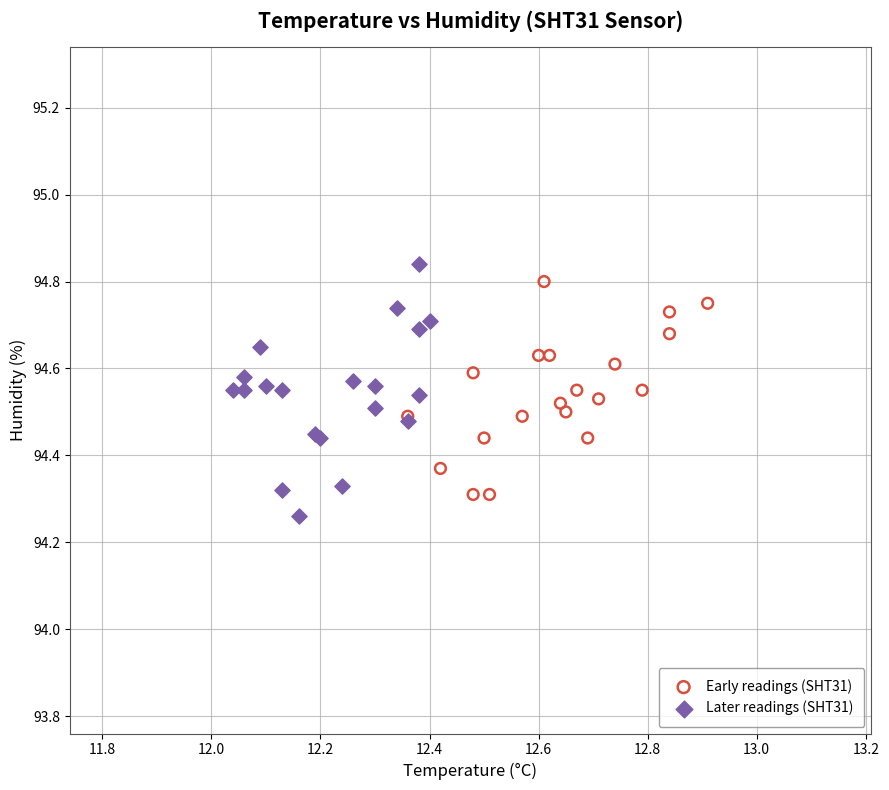

What are all the series names shown in the legend?

Early readings (SHT31), Later readings (SHT31)